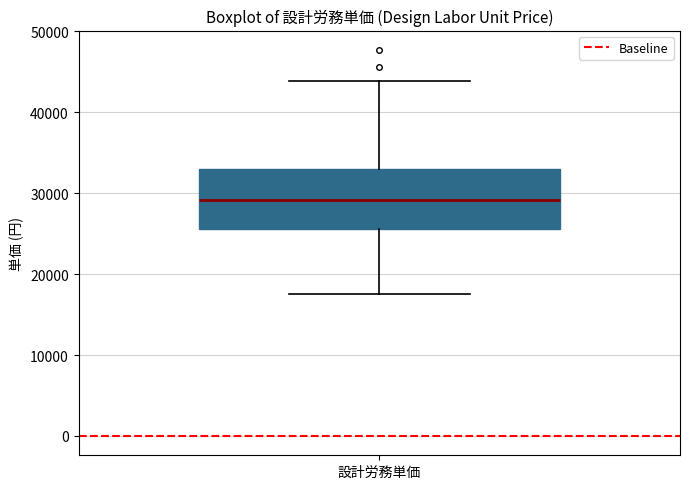

Read this box plot against the y-axis: the position of the median line, the range covered by the box, and the ends of both whiskers. The values are not printed on the chart, so give them approximately, as read against the axis.

median 29000, box 26000 to 33000, whiskers 18000 to 44000